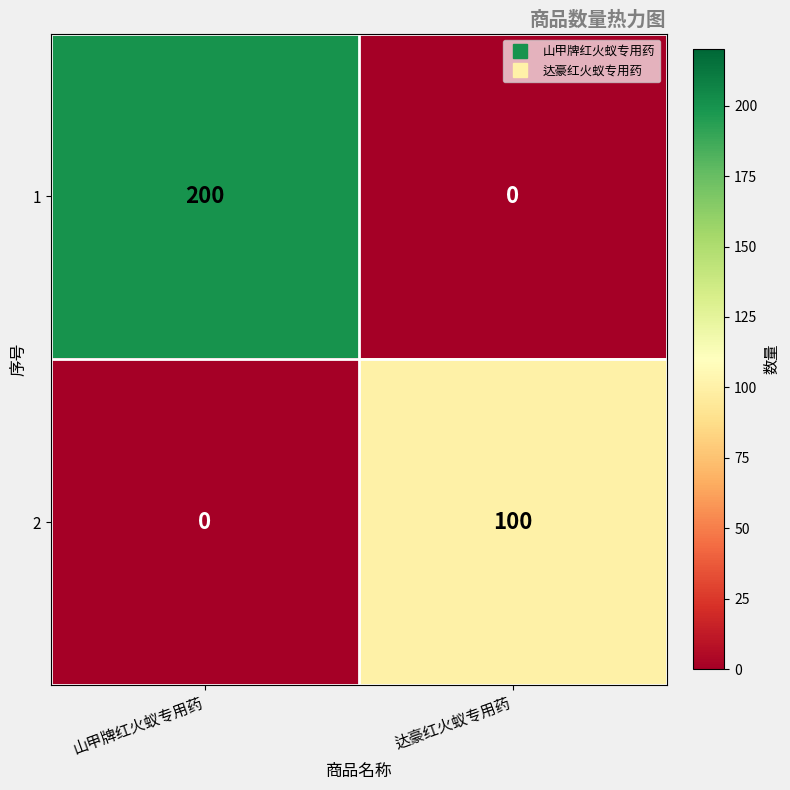

What is the difference between the highest and lowest values at 达豪红火蚁专用药?

100